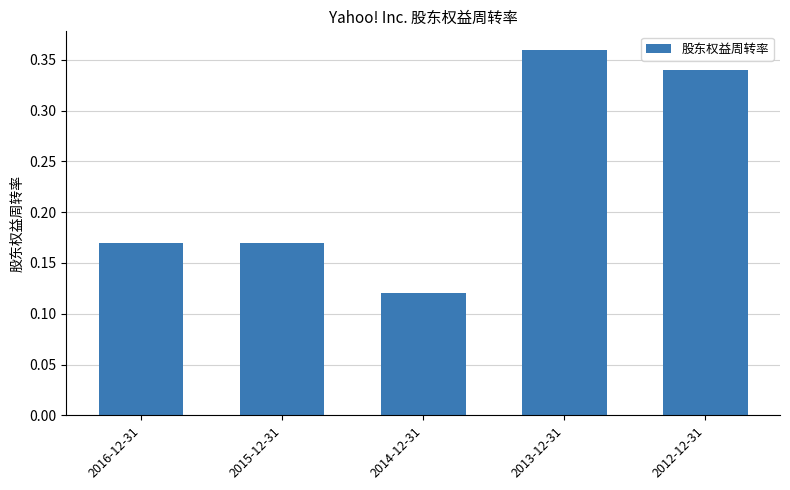

How many bars are there in total?

5